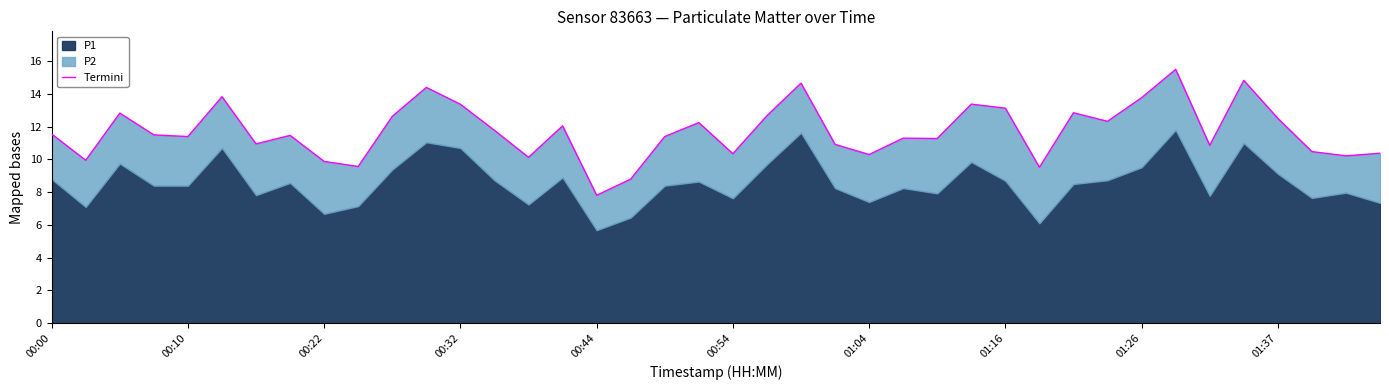

What is the difference between the maximum and second lowest values?

6.7